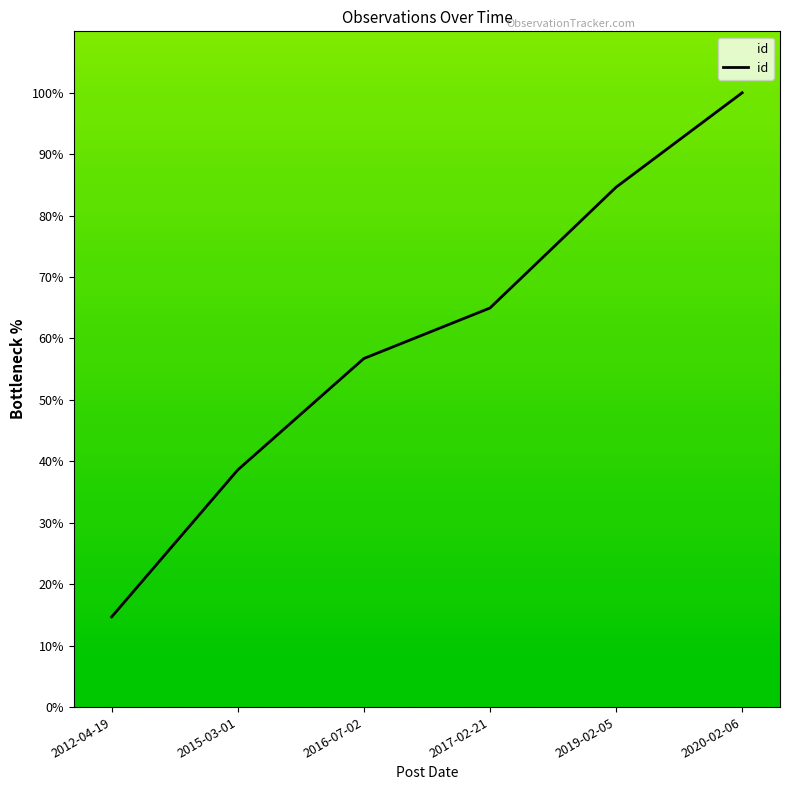

Is this an area chart (filled region under the line)?

No